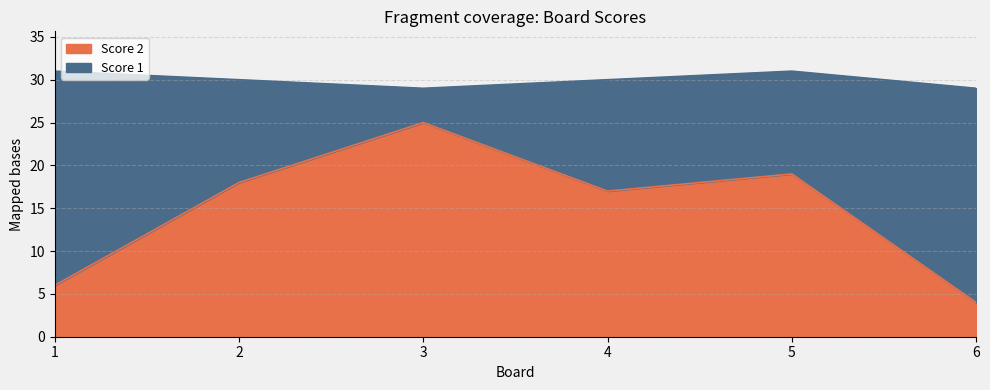

What is the difference between the second highest and second lowest values in the Score 2 series?

13